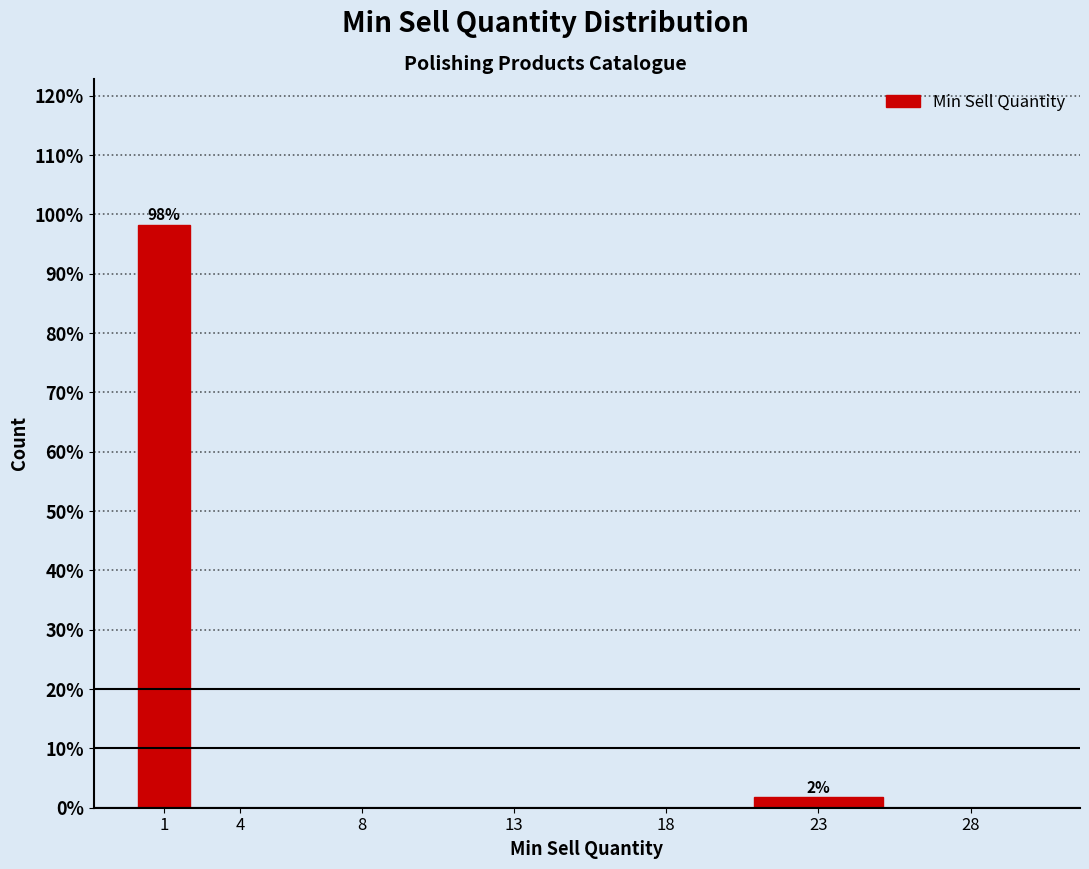

Reading right to left, list all the values displayed in this chart.

28=0.0	23=1.7	18=0.0	13=0.0	8=0.0	4=0.0	1=98.3